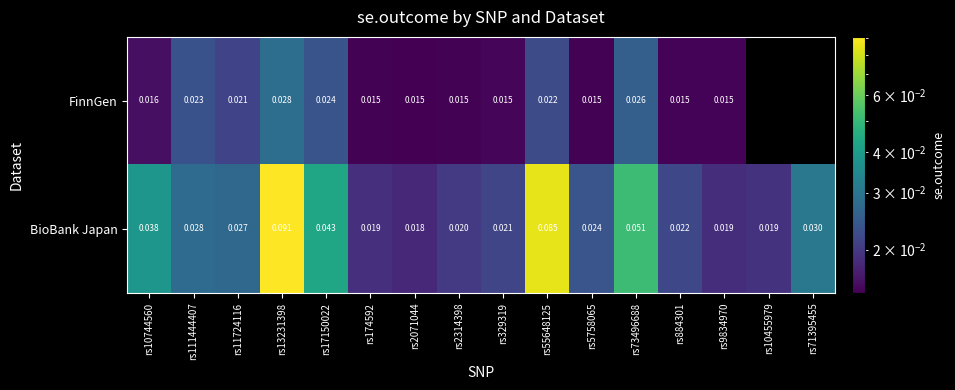

At which category is the sum across all series the highest?

rs13231398